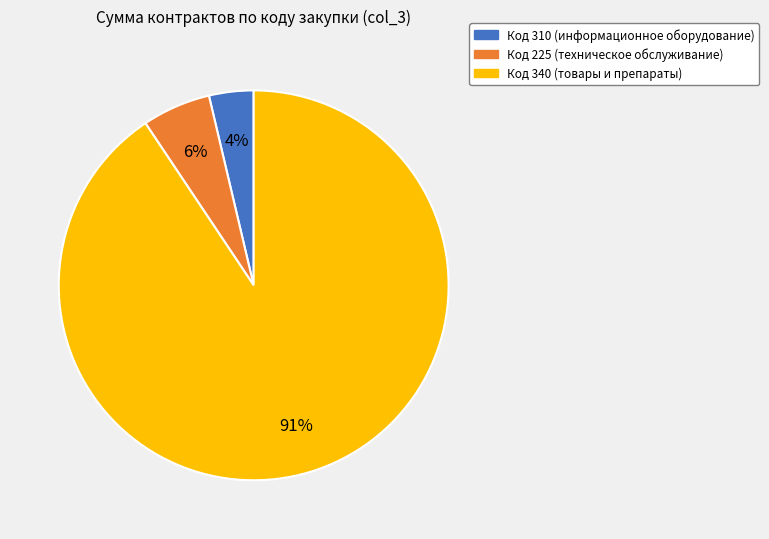

To the nearest percent, what is the average slice percentage?

33%